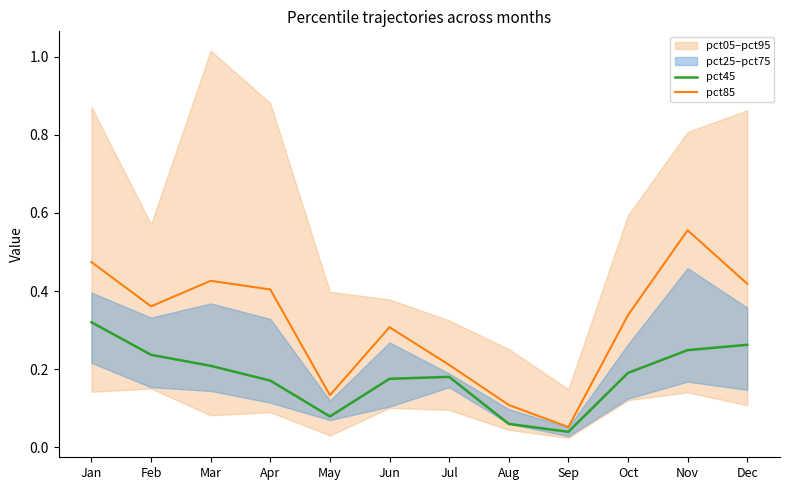

Which category has the highest value in the pct85 series?

Nov